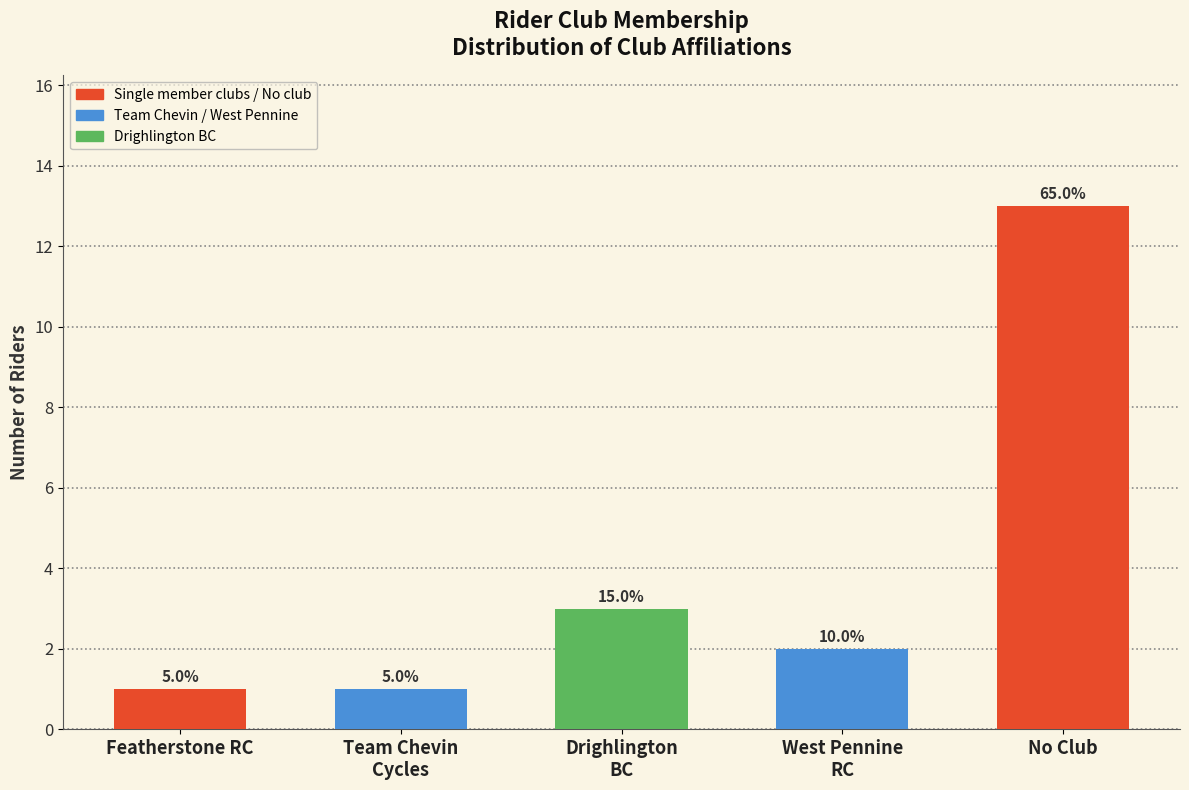

How many bars are there in total?

5